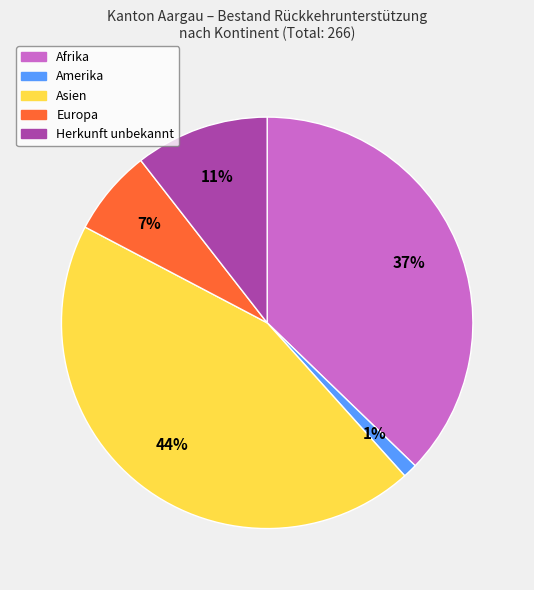

To the nearest percent, what is the combined percentage of Amerika and Herkunft unbekannt?

12%